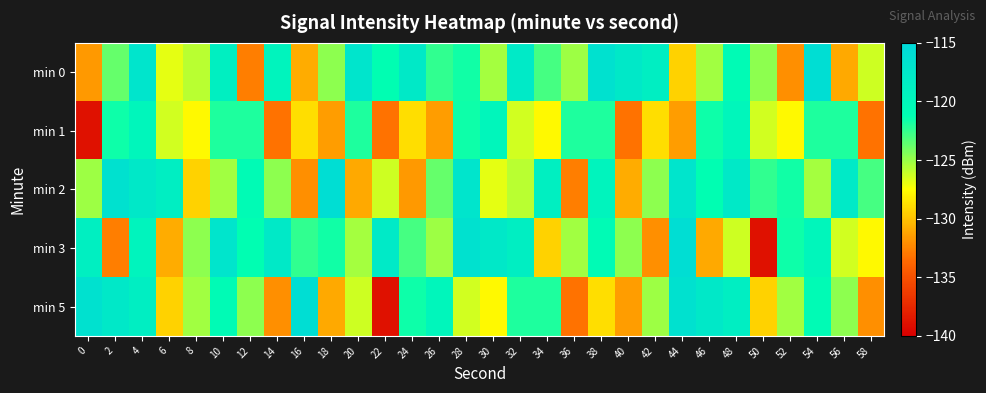

What is the difference between the highest and lowest values at 20?

13.9